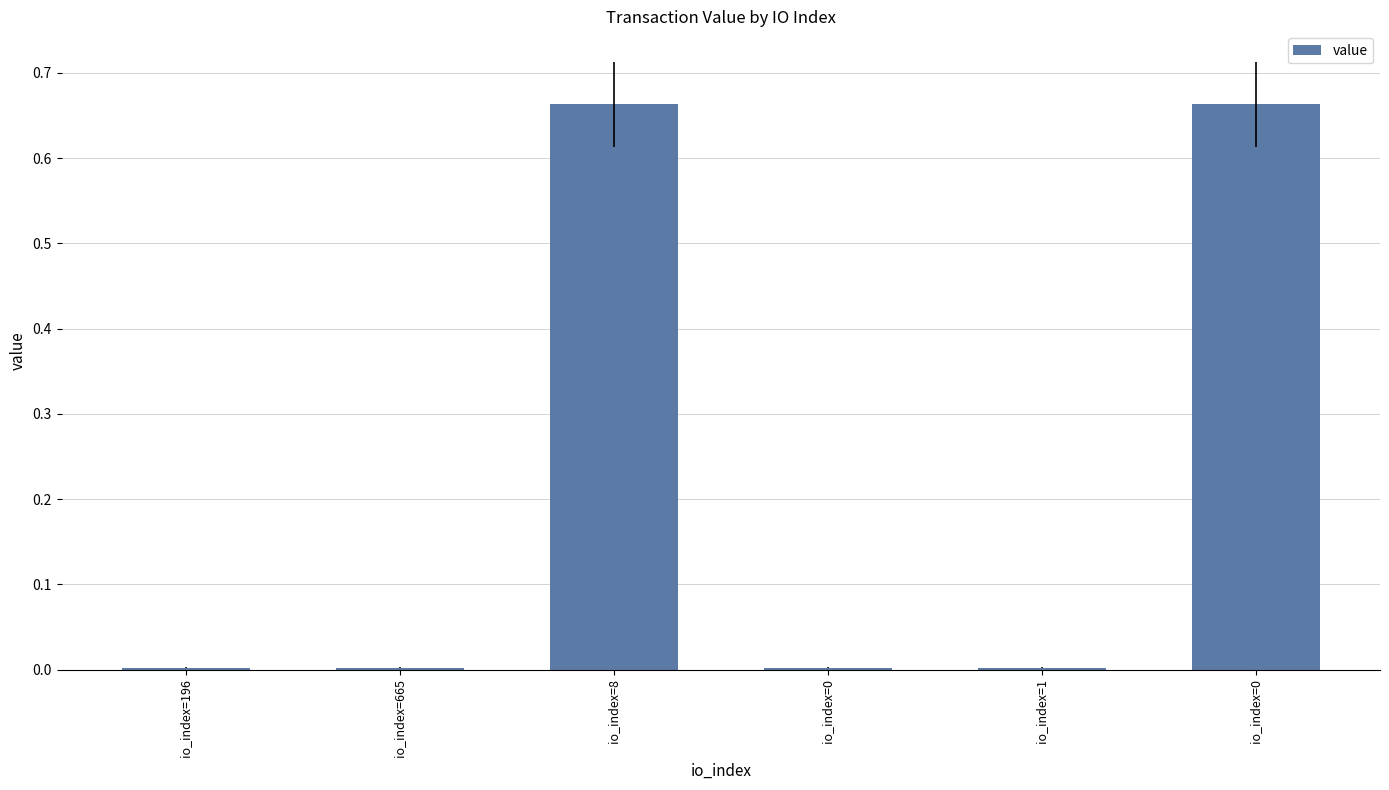

What is the average value?

0.2